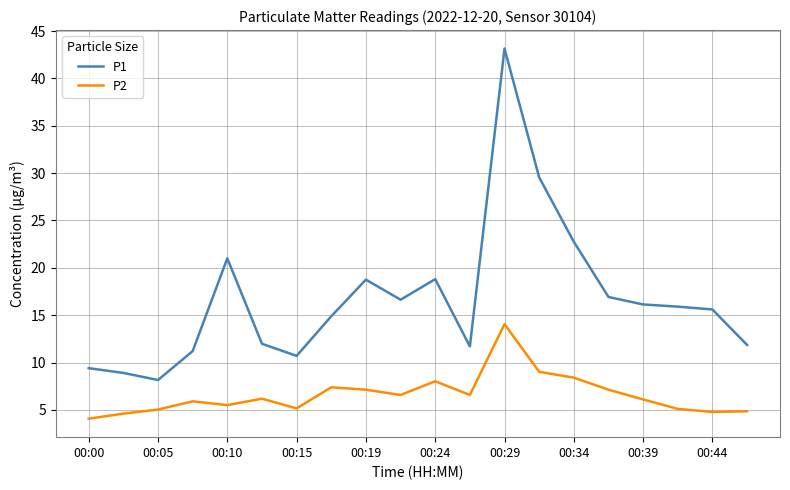

Rank the series by their maximum value, from lowest to highest.

P2, P1